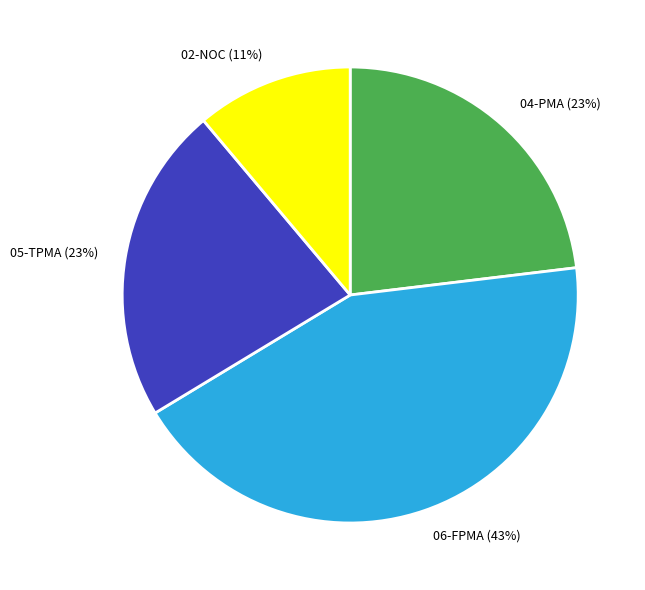

To the nearest percent, what portion does 06-FPMA (43%) represent?

43%